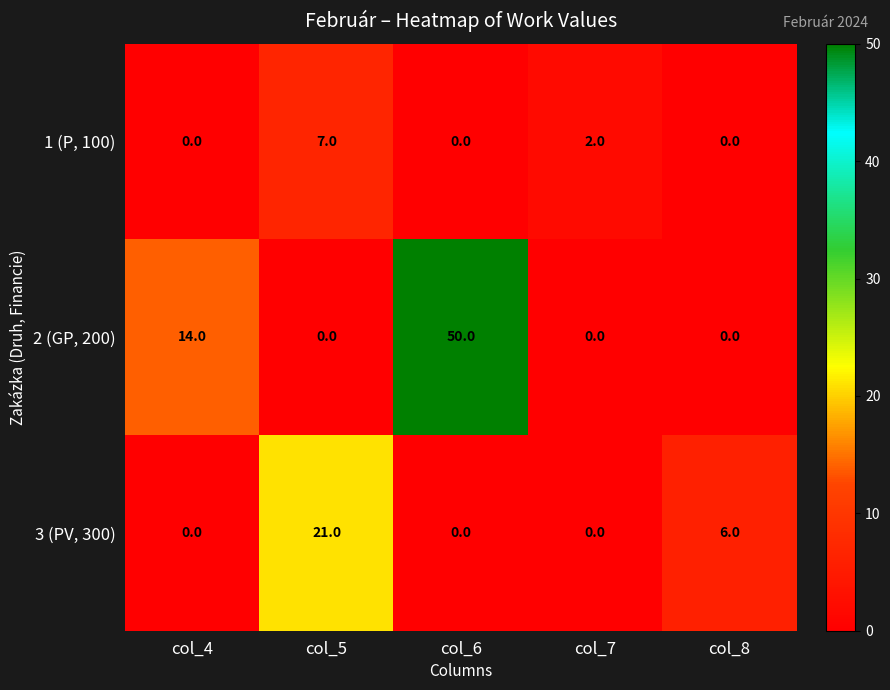

What is the sum of all 3 (PV, 300) values?

27